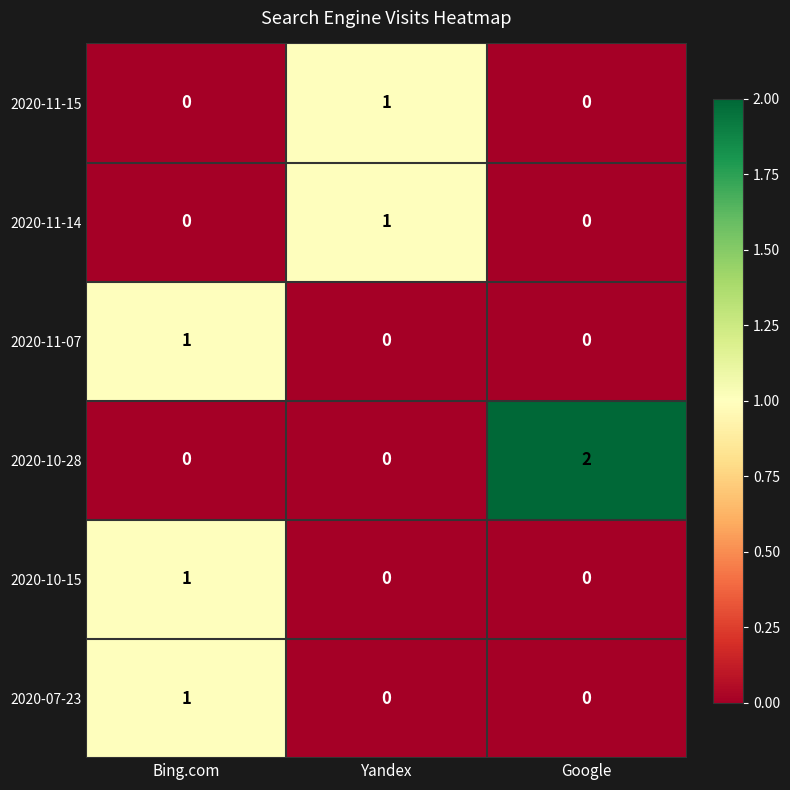

Count the number of data series in this chart.

6